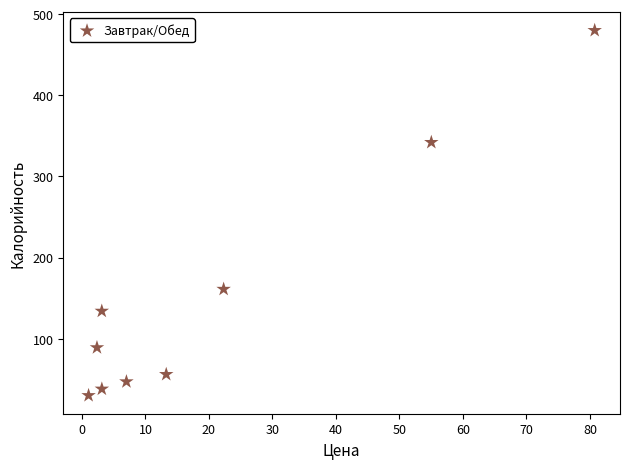

What is the average Y value?

153